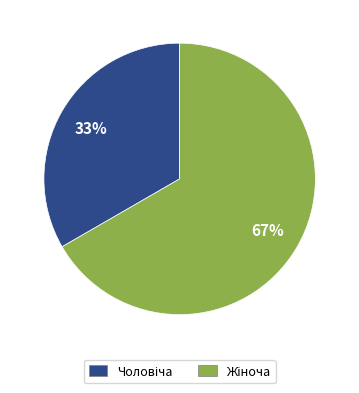

How many segments does this pie chart have?

2